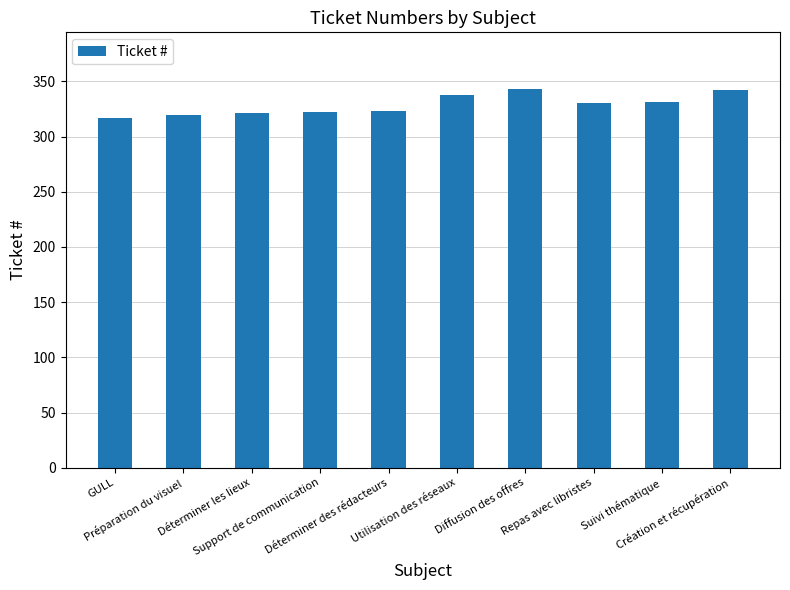

What is the difference between the values at Déterminer des rédacteurs and Diffusion des offres?

20